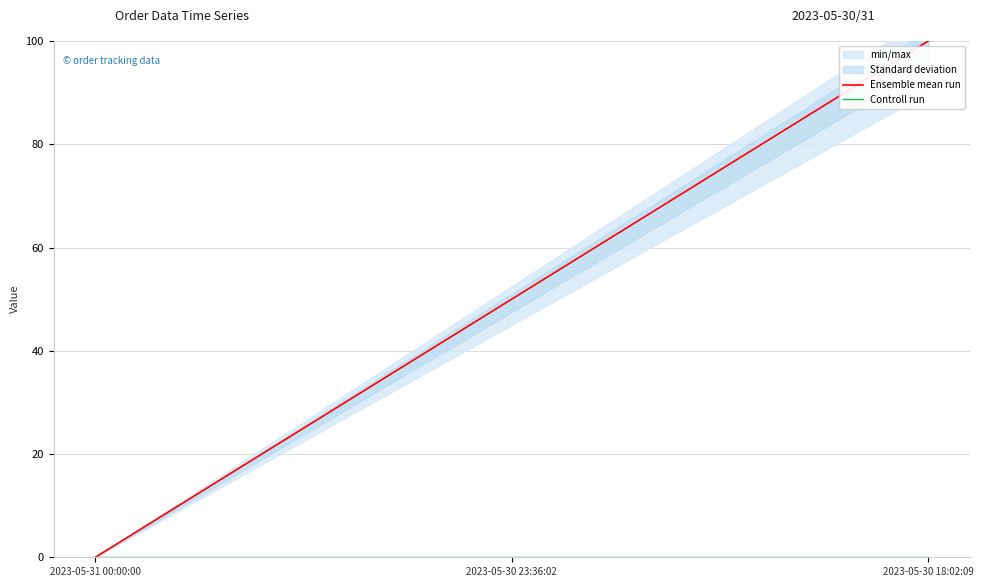

How many lines are shown in the chart?

2